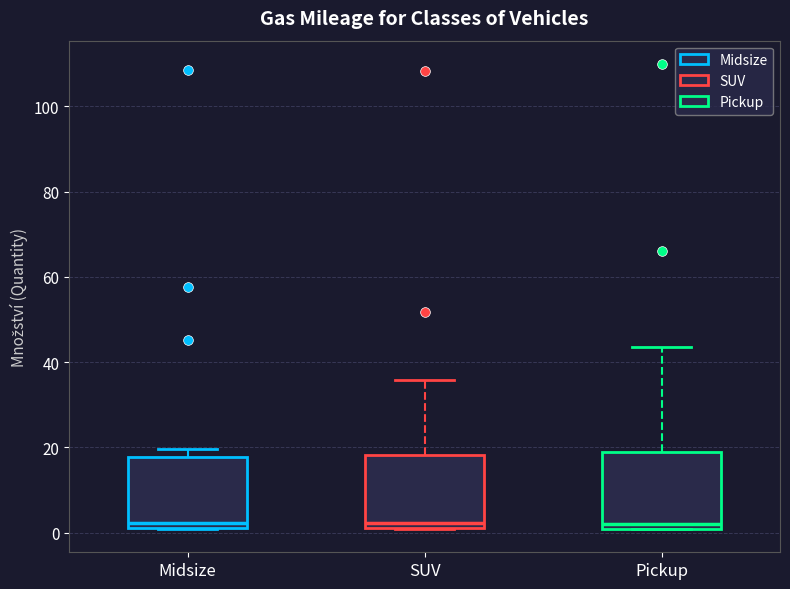

Reading left to right, transcribe this box plot: for each box, give where its median line is, the range the box spans, and where its two whiskers end, as read against the y-axis. The values are not printed on the chart, so give them approximately, as read against the axis.

Midsize: median 2 (just above the box's lower edge), box 2 to 18, whiskers 0 to 20
SUV: median 2 (just above the box's lower edge), box 2 to 18, whiskers 0 to 36
Pickup: median 2, box 0 to 18, whiskers 0 to 44